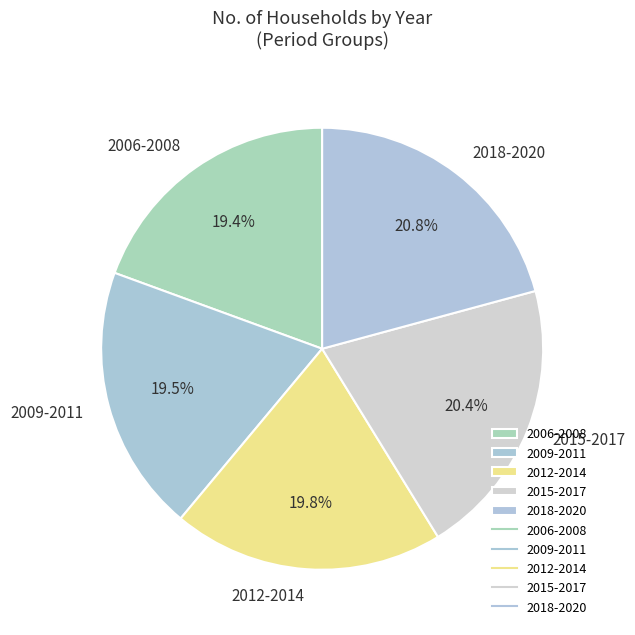

What is the ratio of the value at 2009-2011 to the value at 2015-2017?

1.0